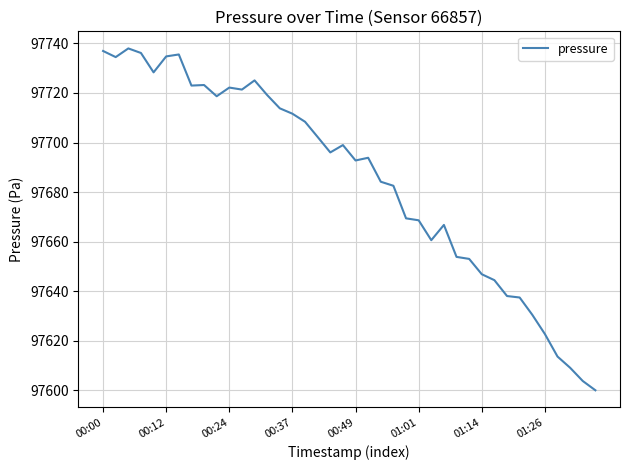

What is the smallest value displayed?

97599.9